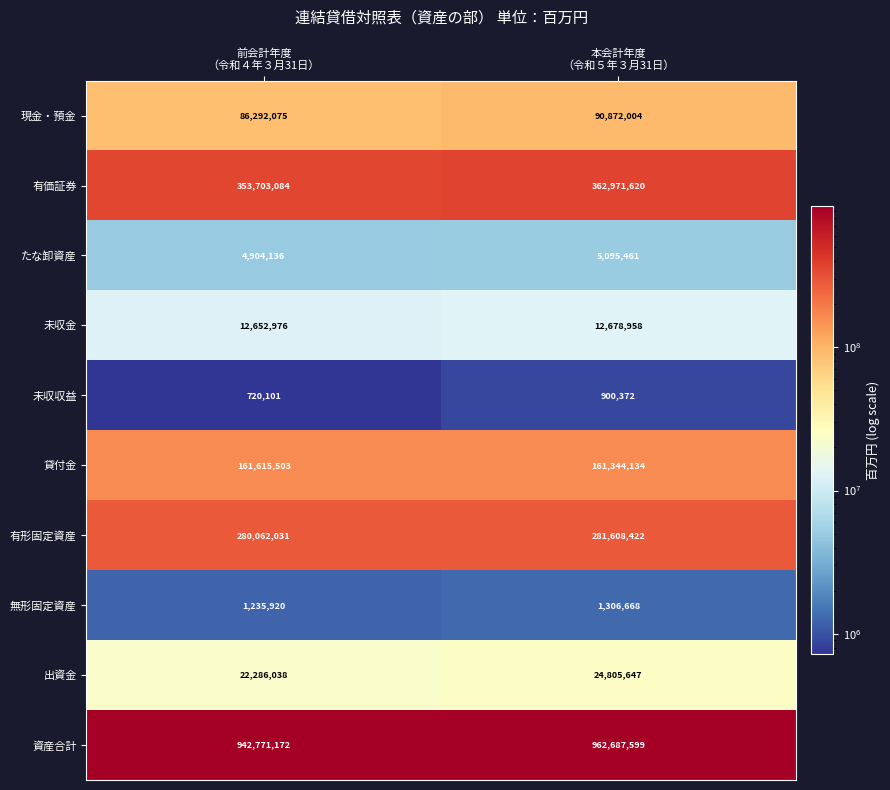

Which series has the largest total across all categories?

資産合計